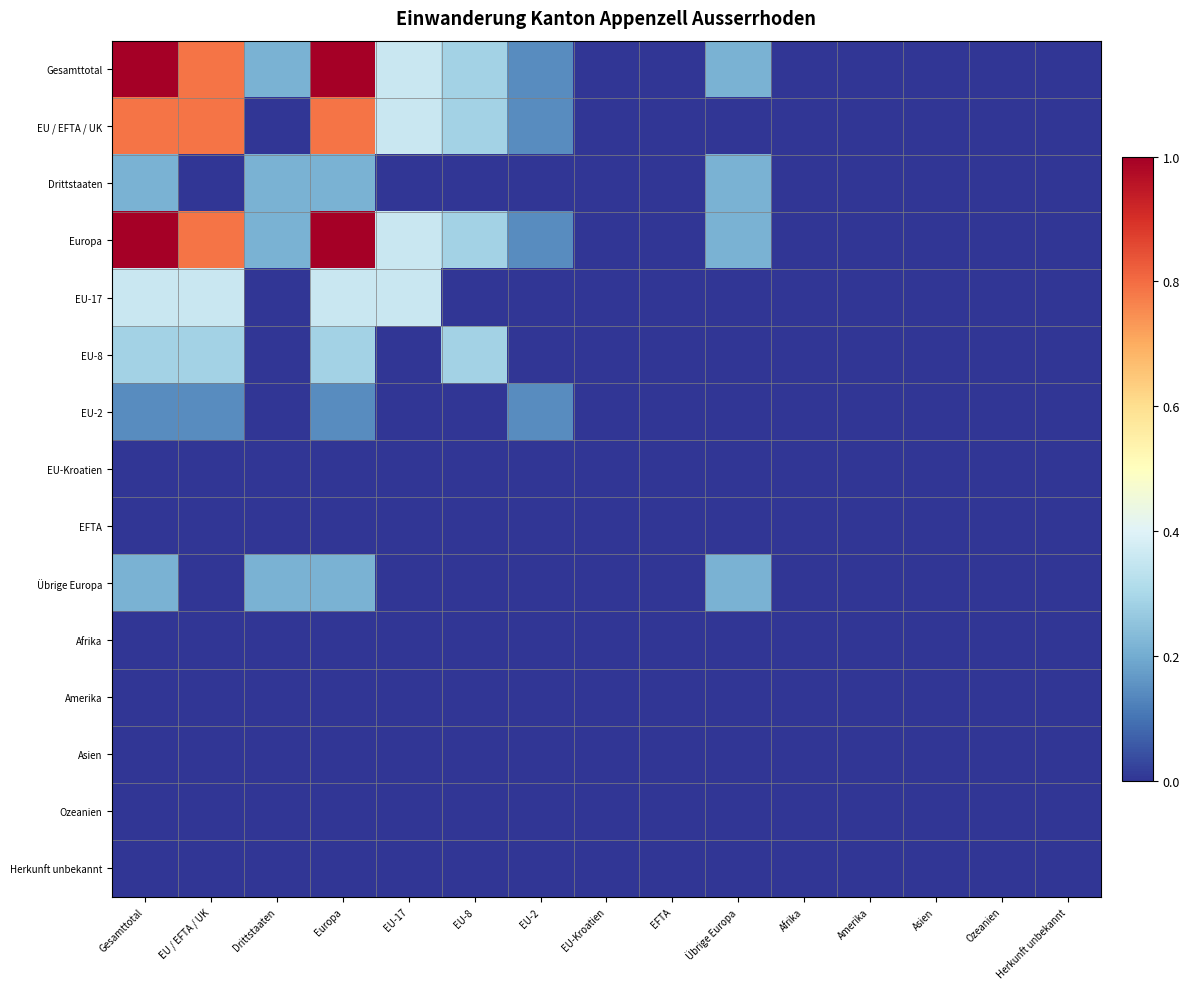

Reading left to right, transcribe all the data shown in this chart.

Gesamttotal: Gesamttotal=1.0	EU / EFTA / UK=0.8	Drittstaaten=0.2	Europa=1.0	EU-17=0.4	EU-8=0.3	EU-2=0.1	EU-Kroatien=0.0	EFTA=0.0	Übrige Europa=0.2	Afrika=0.0	Amerika=0.0	Asien=0.0	Ozeanien=0.0	Herkunft unbekannt=0.0
EU / EFTA / UK: Gesamttotal=0.8	EU / EFTA / UK=0.8	Drittstaaten=0.0	Europa=0.8	EU-17=0.4	EU-8=0.3	EU-2=0.1	EU-Kroatien=0.0	EFTA=0.0	Übrige Europa=0.0	Afrika=0.0	Amerika=0.0	Asien=0.0	Ozeanien=0.0	Herkunft unbekannt=0.0
Drittstaaten: Gesamttotal=0.2	EU / EFTA / UK=0.0	Drittstaaten=0.2	Europa=0.2	EU-17=0.0	EU-8=0.0	EU-2=0.0	EU-Kroatien=0.0	EFTA=0.0	Übrige Europa=0.2	Afrika=0.0	Amerika=0.0	Asien=0.0	Ozeanien=0.0	Herkunft unbekannt=0.0
Europa: Gesamttotal=1.0	EU / EFTA / UK=0.8	Drittstaaten=0.2	Europa=1.0	EU-17=0.4	EU-8=0.3	EU-2=0.1	EU-Kroatien=0.0	EFTA=0.0	Übrige Europa=0.2	Afrika=0.0	Amerika=0.0	Asien=0.0	Ozeanien=0.0	Herkunft unbekannt=0.0
EU-17: Gesamttotal=0.4	EU / EFTA / UK=0.4	Drittstaaten=0.0	Europa=0.4	EU-17=0.4	EU-8=0.0	EU-2=0.0	EU-Kroatien=0.0	EFTA=0.0	Übrige Europa=0.0	Afrika=0.0	Amerika=0.0	Asien=0.0	Ozeanien=0.0	Herkunft unbekannt=0.0
EU-8: Gesamttotal=0.3	EU / EFTA / UK=0.3	Drittstaaten=0.0	Europa=0.3	EU-17=0.0	EU-8=0.3	EU-2=0.0	EU-Kroatien=0.0	EFTA=0.0	Übrige Europa=0.0	Afrika=0.0	Amerika=0.0	Asien=0.0	Ozeanien=0.0	Herkunft unbekannt=0.0
EU-2: Gesamttotal=0.1	EU / EFTA / UK=0.1	Drittstaaten=0.0	Europa=0.1	EU-17=0.0	EU-8=0.0	EU-2=0.1	EU-Kroatien=0.0	EFTA=0.0	Übrige Europa=0.0	Afrika=0.0	Amerika=0.0	Asien=0.0	Ozeanien=0.0	Herkunft unbekannt=0.0
EU-Kroatien: Gesamttotal=0.0	EU / EFTA / UK=0.0	Drittstaaten=0.0	Europa=0.0	EU-17=0.0	EU-8=0.0	EU-2=0.0	EU-Kroatien=0.0	EFTA=0.0	Übrige Europa=0.0	Afrika=0.0	Amerika=0.0	Asien=0.0	Ozeanien=0.0	Herkunft unbekannt=0.0
EFTA: Gesamttotal=0.0	EU / EFTA / UK=0.0	Drittstaaten=0.0	Europa=0.0	EU-17=0.0	EU-8=0.0	EU-2=0.0	EU-Kroatien=0.0	EFTA=0.0	Übrige Europa=0.0	Afrika=0.0	Amerika=0.0	Asien=0.0	Ozeanien=0.0	Herkunft unbekannt=0.0
Übrige Europa: Gesamttotal=0.2	EU / EFTA / UK=0.0	Drittstaaten=0.2	Europa=0.2	EU-17=0.0	EU-8=0.0	EU-2=0.0	EU-Kroatien=0.0	EFTA=0.0	Übrige Europa=0.2	Afrika=0.0	Amerika=0.0	Asien=0.0	Ozeanien=0.0	Herkunft unbekannt=0.0
Afrika: Gesamttotal=0.0	EU / EFTA / UK=0.0	Drittstaaten=0.0	Europa=0.0	EU-17=0.0	EU-8=0.0	EU-2=0.0	EU-Kroatien=0.0	EFTA=0.0	Übrige Europa=0.0	Afrika=0.0	Amerika=0.0	Asien=0.0	Ozeanien=0.0	Herkunft unbekannt=0.0
Amerika: Gesamttotal=0.0	EU / EFTA / UK=0.0	Drittstaaten=0.0	Europa=0.0	EU-17=0.0	EU-8=0.0	EU-2=0.0	EU-Kroatien=0.0	EFTA=0.0	Übrige Europa=0.0	Afrika=0.0	Amerika=0.0	Asien=0.0	Ozeanien=0.0	Herkunft unbekannt=0.0
Asien: Gesamttotal=0.0	EU / EFTA / UK=0.0	Drittstaaten=0.0	Europa=0.0	EU-17=0.0	EU-8=0.0	EU-2=0.0	EU-Kroatien=0.0	EFTA=0.0	Übrige Europa=0.0	Afrika=0.0	Amerika=0.0	Asien=0.0	Ozeanien=0.0	Herkunft unbekannt=0.0
Ozeanien: Gesamttotal=0.0	EU / EFTA / UK=0.0	Drittstaaten=0.0	Europa=0.0	EU-17=0.0	EU-8=0.0	EU-2=0.0	EU-Kroatien=0.0	EFTA=0.0	Übrige Europa=0.0	Afrika=0.0	Amerika=0.0	Asien=0.0	Ozeanien=0.0	Herkunft unbekannt=0.0
Herkunft unbekannt: Gesamttotal=0.0	EU / EFTA / UK=0.0	Drittstaaten=0.0	Europa=0.0	EU-17=0.0	EU-8=0.0	EU-2=0.0	EU-Kroatien=0.0	EFTA=0.0	Übrige Europa=0.0	Afrika=0.0	Amerika=0.0	Asien=0.0	Ozeanien=0.0	Herkunft unbekannt=0.0